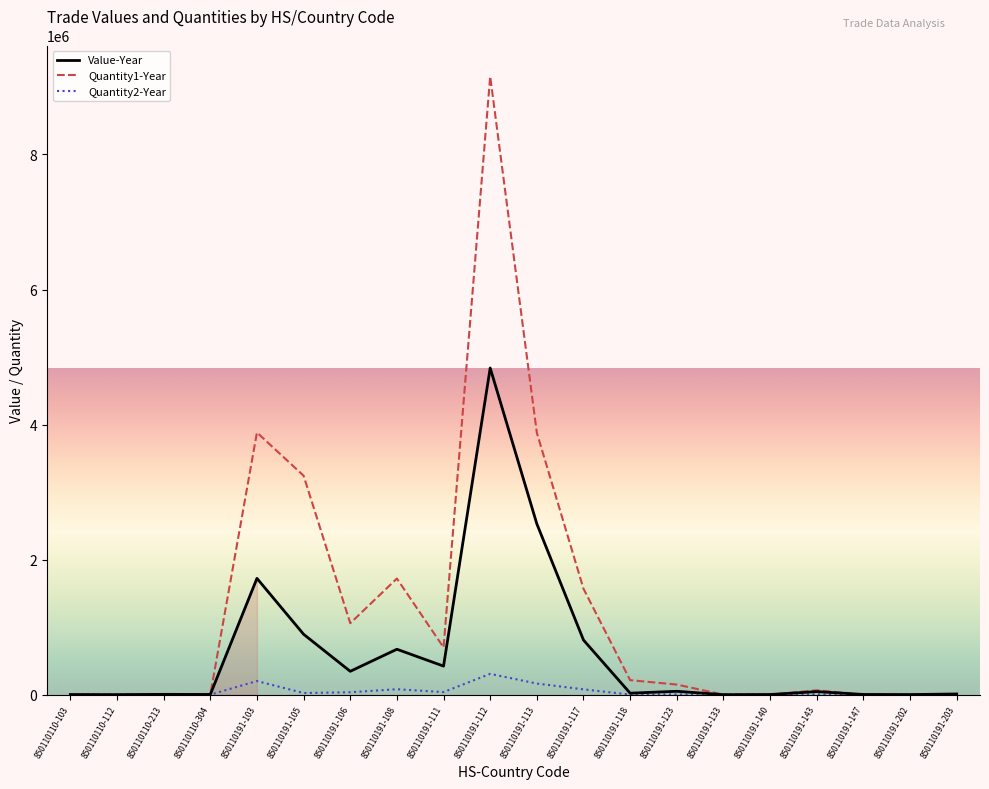

Is it true that Quantity2-Year equals 35769 at 850110191-106?

True